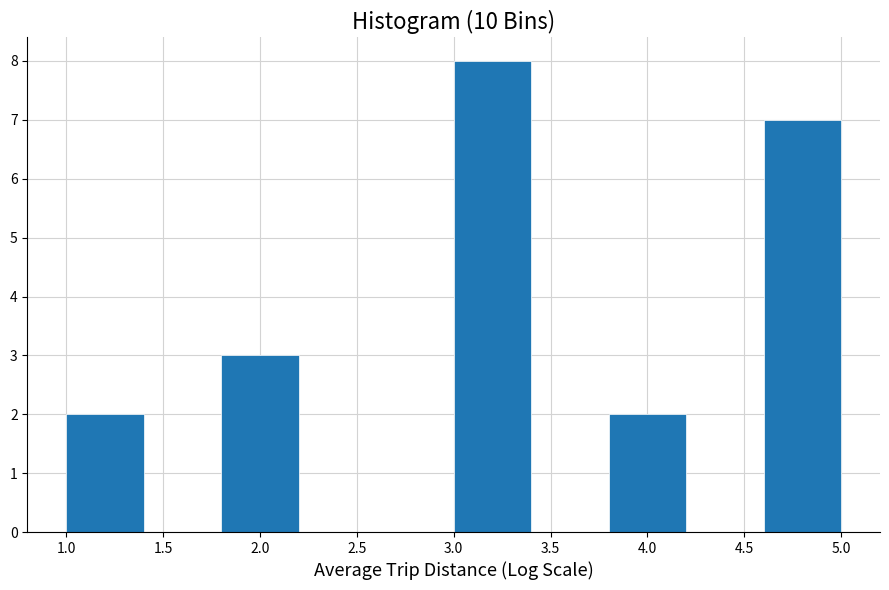

Reading left to right, transcribe this chart: for each bar, give the range it covers on the x-axis and its height. The values are not printed on the chart, so give them approximately, as read against the axis.

1.0 to 1.4: 2
1.4 to 1.8: 0
1.8 to 2.2: 3
2.2 to 2.6: 0
2.6 to 3.0: 0
3.0 to 3.4: 8
3.4 to 3.8: 0
3.8 to 4.2: 2
4.2 to 4.6: 0
4.6 to 5.0: 7